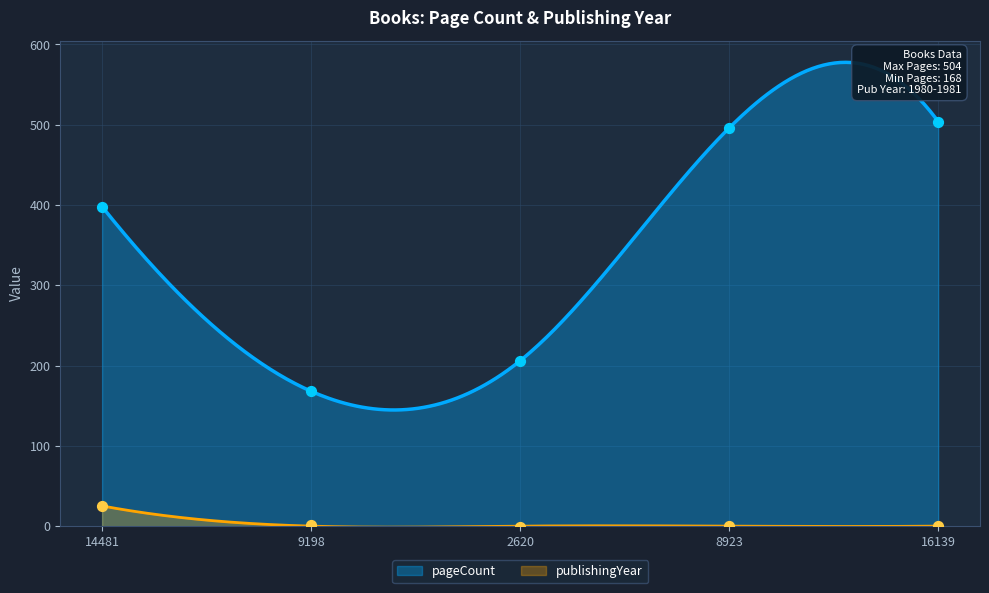

What is the total value across all series at 14481?

423.2